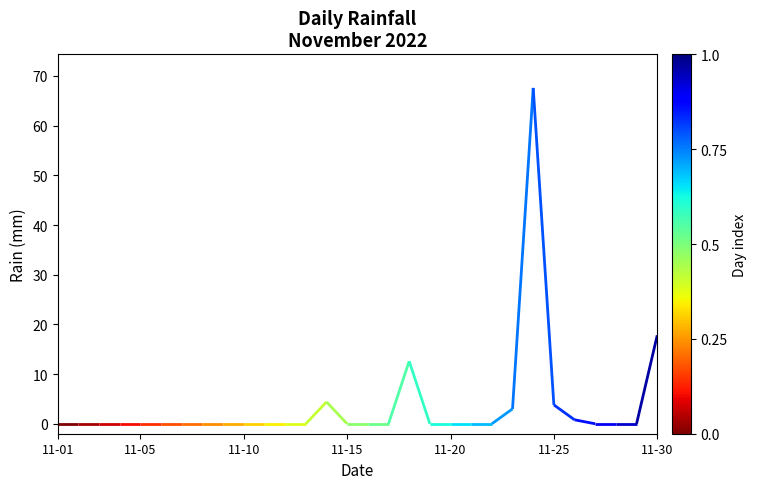

How many positive values are there?

7